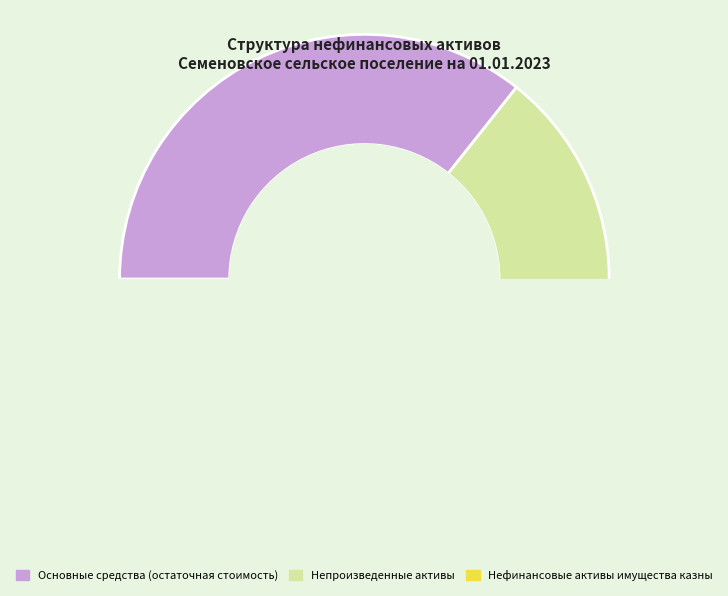

Rank the categories by value from highest to lowest.

Основные средства (остаточная стоимость), Непроизведенные активы, Нефинансовые активы имущества казны